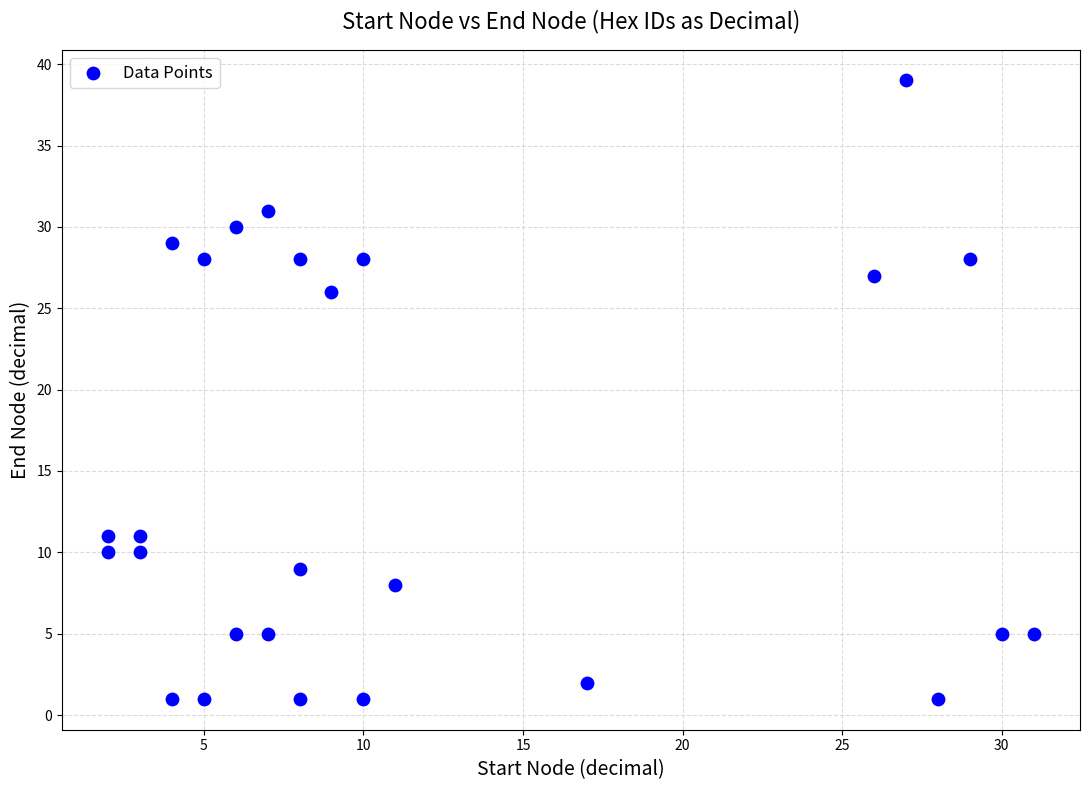

What is the range of Y values (max minus min)?

38